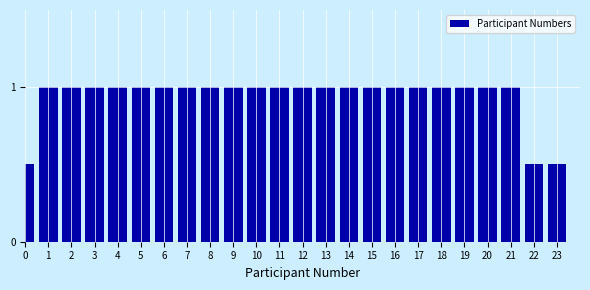

Reading right to left, what are all the values shown in this chart?

0.5	0.5	1.0	1.0	1.0	1.0	1.0	1.0	1.0	1.0	1.0	1.0	1.0	1.0	1.0	1.0	1.0	1.0	1.0	1.0	1.0	1.0	1.0	0.5